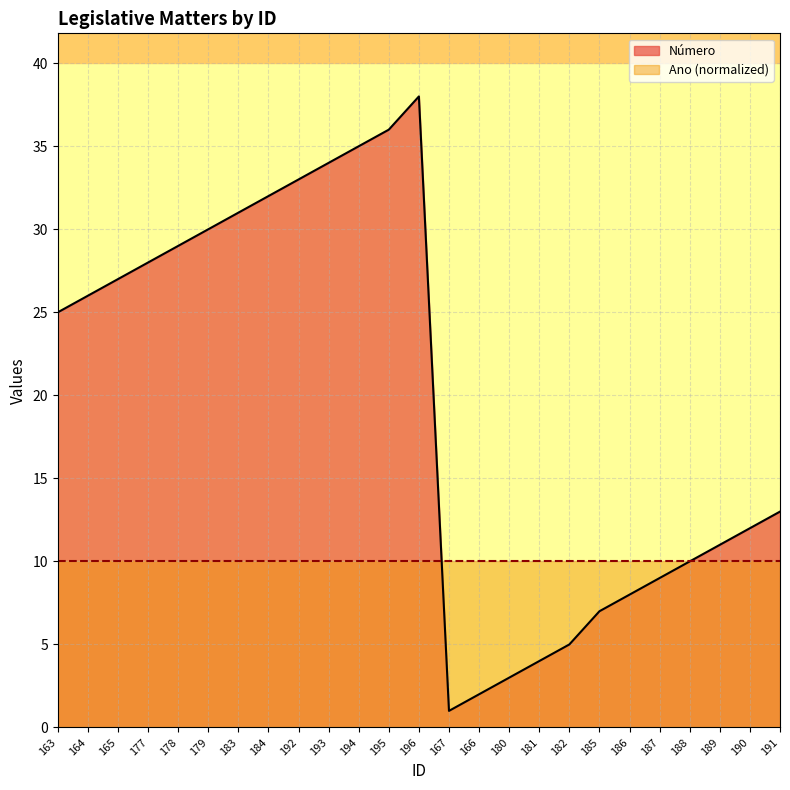

What is the difference between the maximum and minimum values?

37